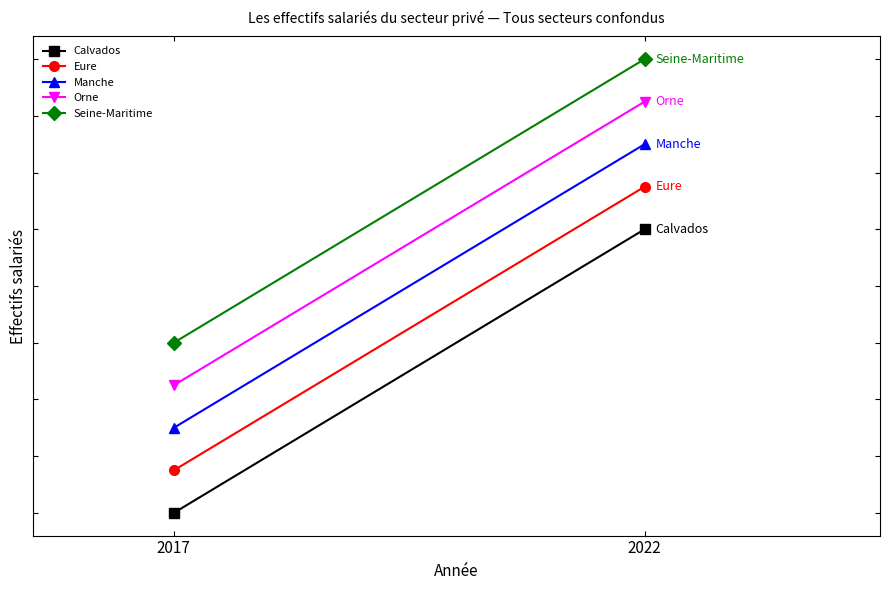

What is the total value across all series at 2022?

6.5